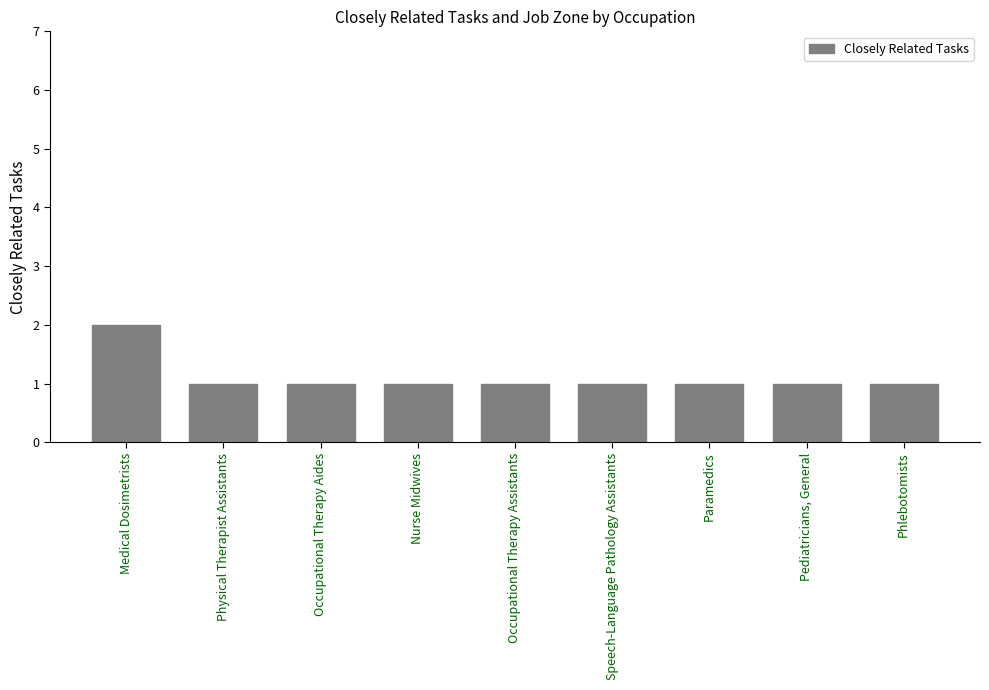

What is the minimum value shown in the chart?

1